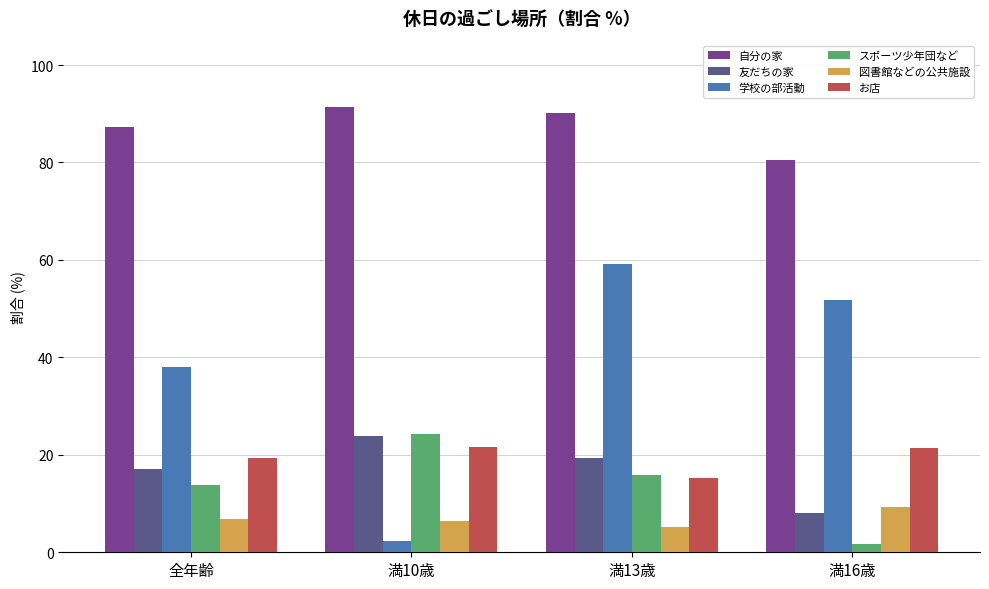

Which series has the largest range (max minus min)?

学校の部活動